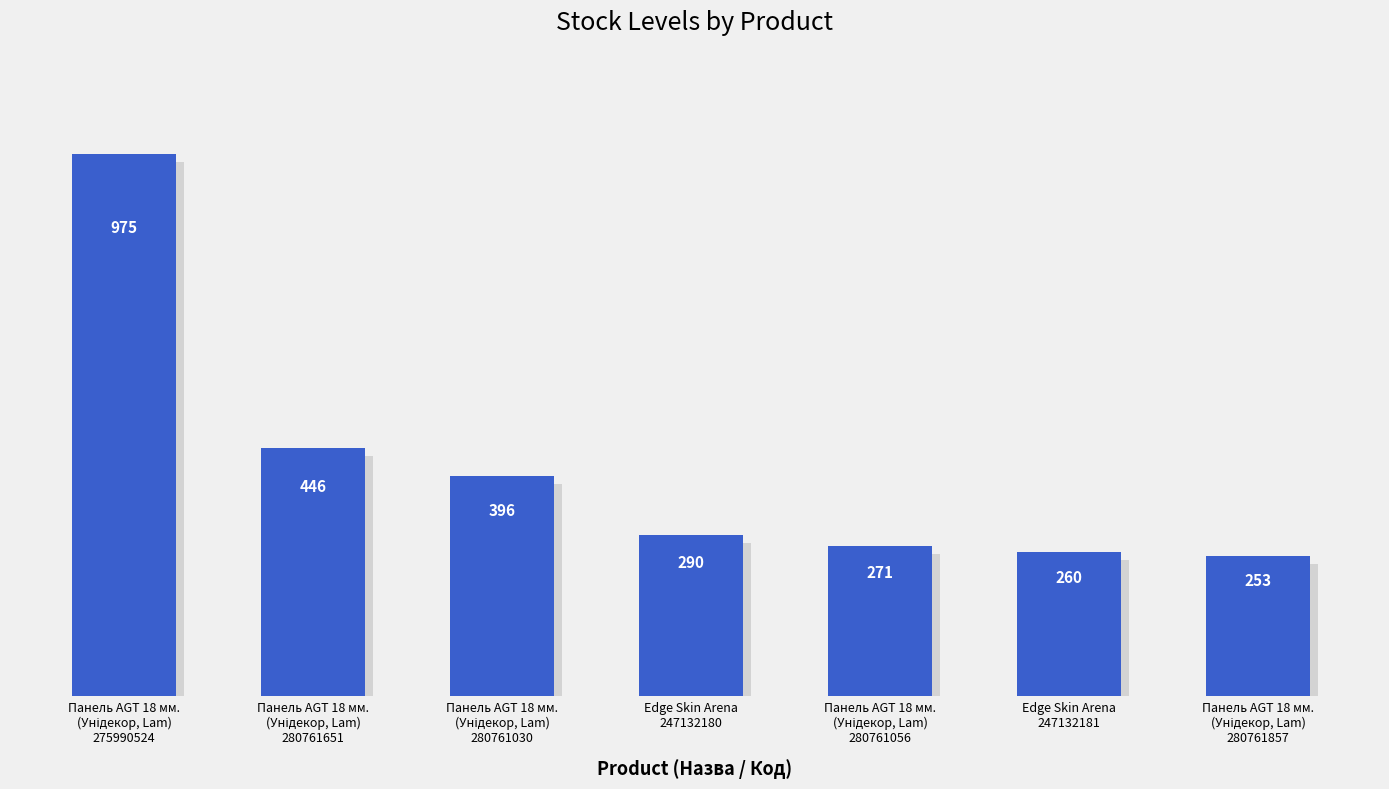

How many categories are shown in the chart?

7